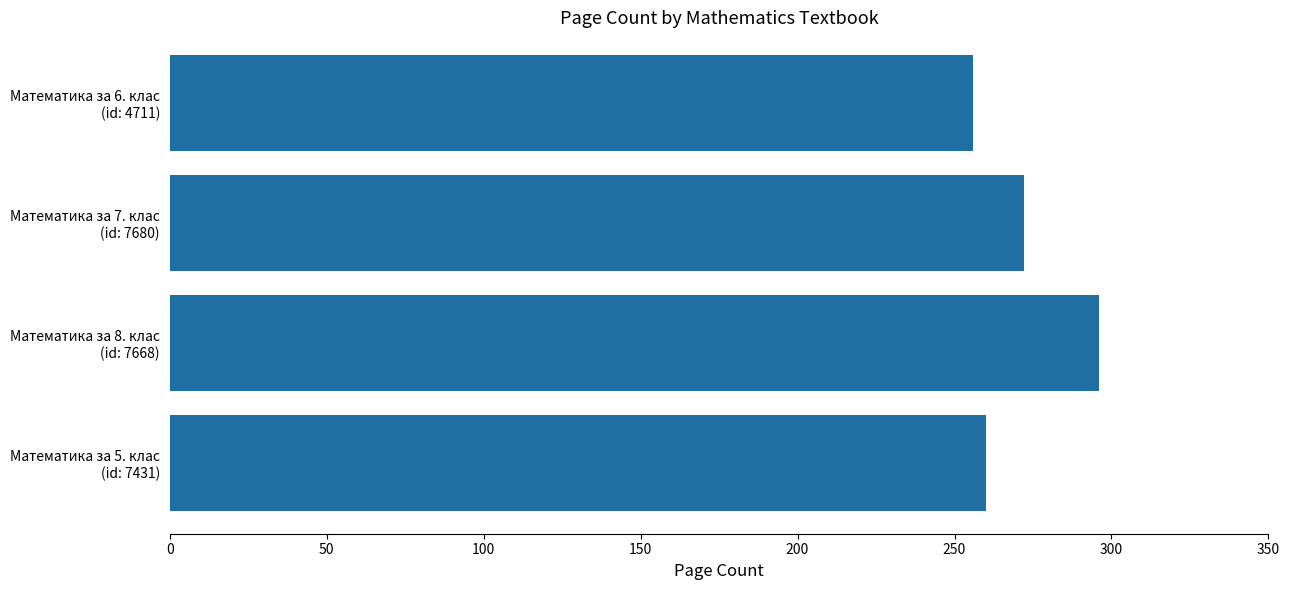

How many distinct data groups are displayed?

1